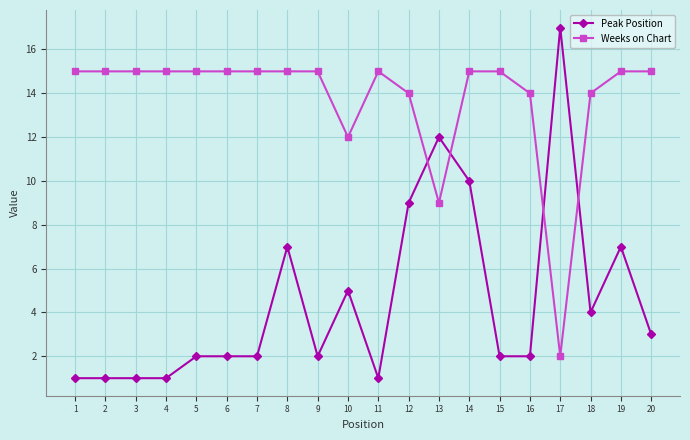

Rank the series by their average value, from highest to lowest.

Weeks on Chart, Peak Position